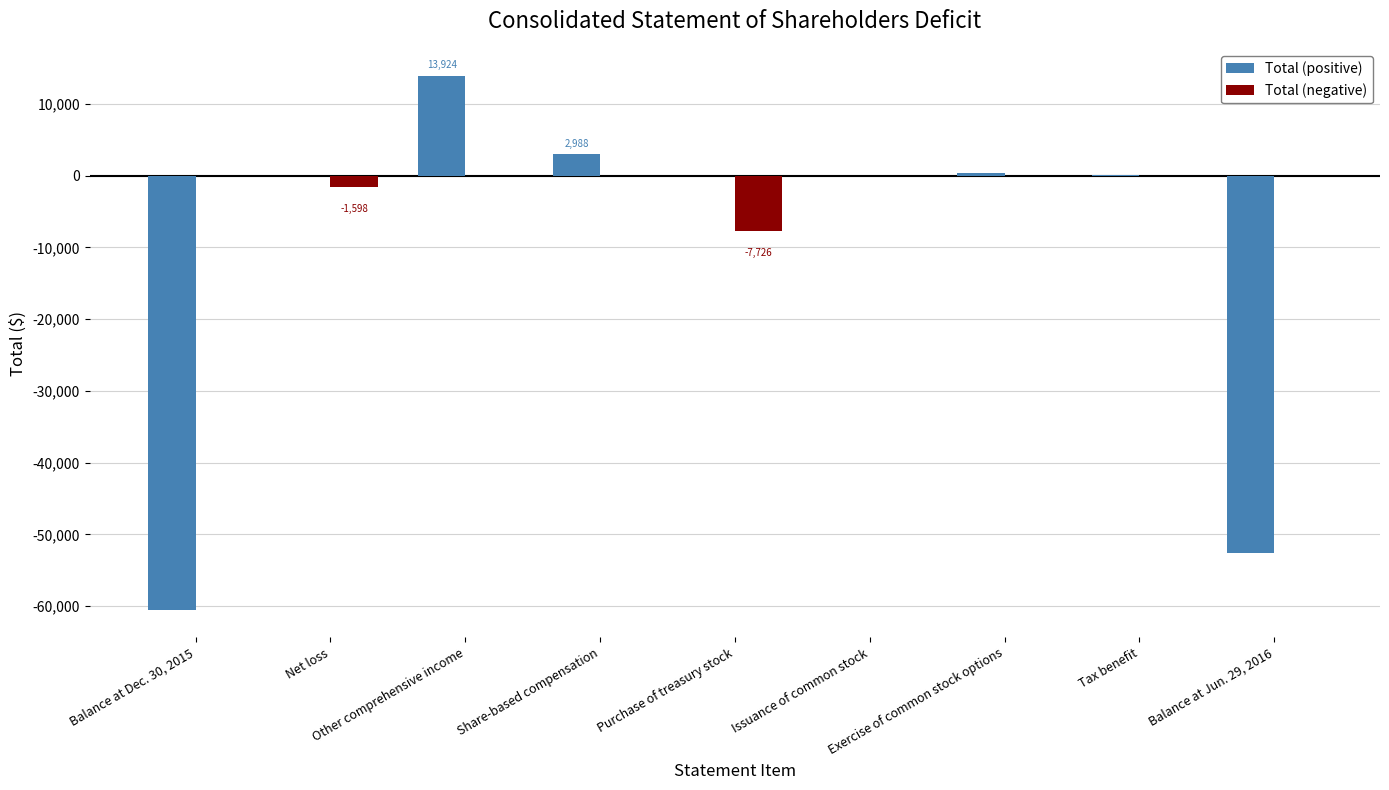

Which series has the largest total across all categories?

Total (negative)